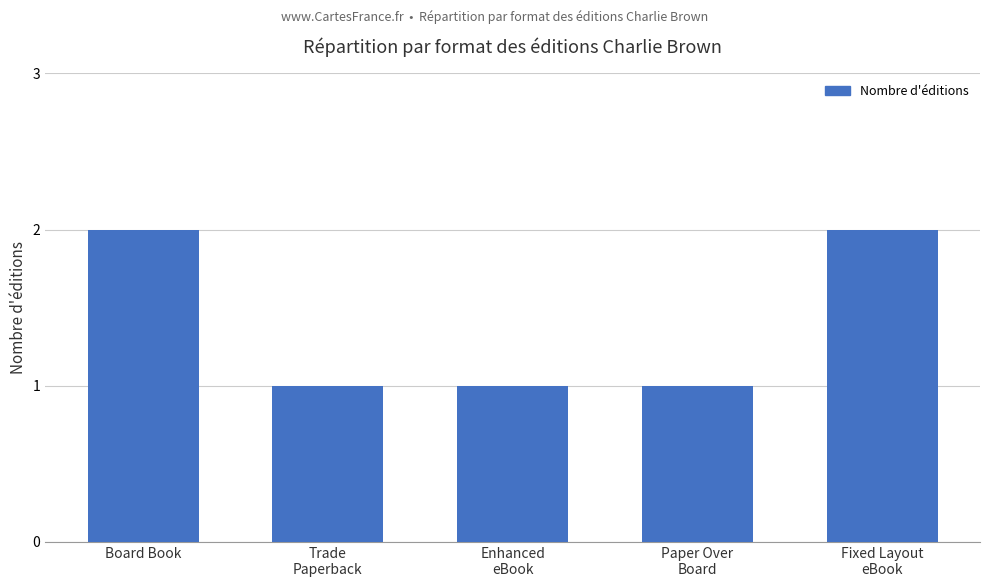

Reading left to right, extract all data points from this chart.

2	1	1	1	2